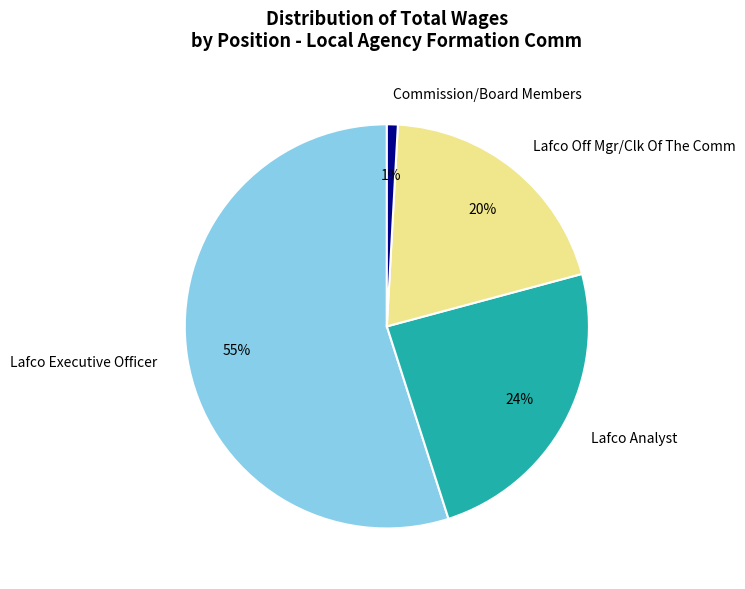

Is there a majority slice in this chart?

Yes